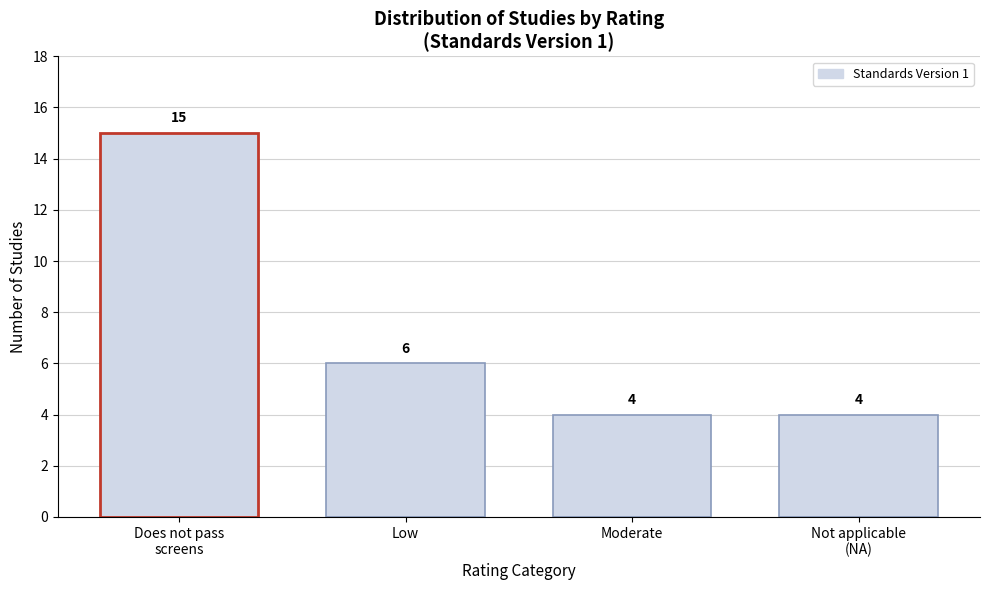

Reading left to right, list all the values displayed in this chart.

15	6	4	4